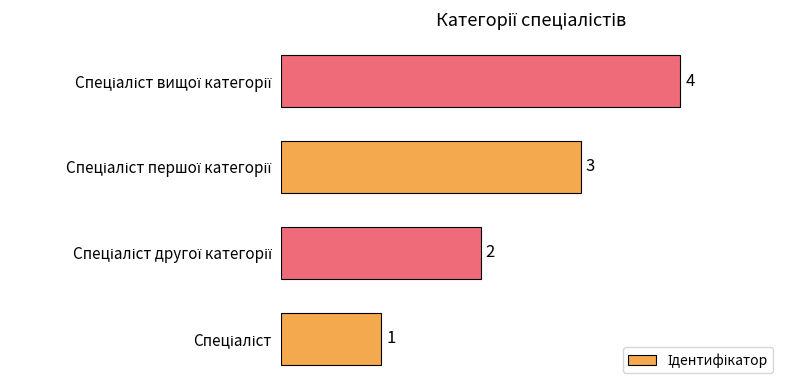

What is the greatest value displayed?

4